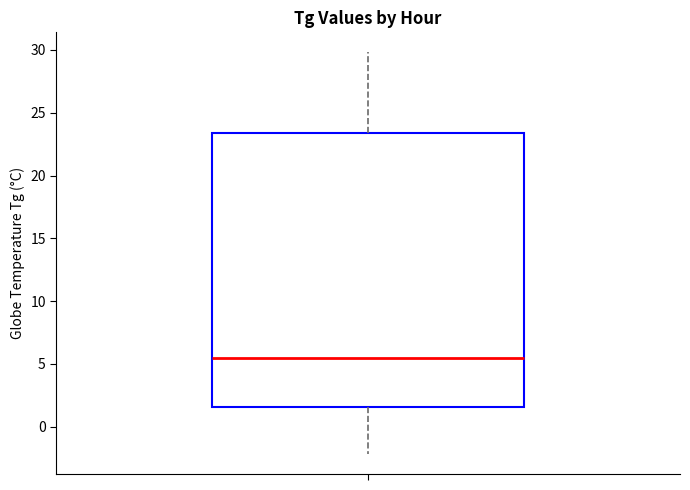

Transcribe this box plot: give where the median line is, the range the box spans, and where the two whiskers end, as read against the y-axis. The values are not printed on the chart, so give them approximately, as read against the axis.

median 5.5, box 1.5 to 23.5, whiskers -2.0 to 30.0